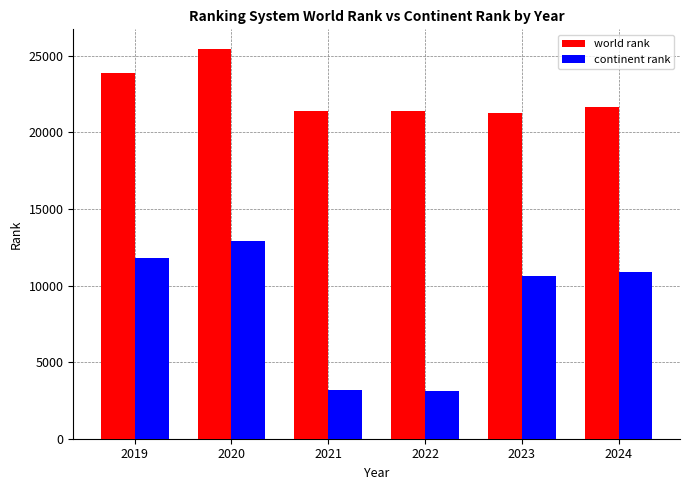

Count the number of categories in the chart.

6